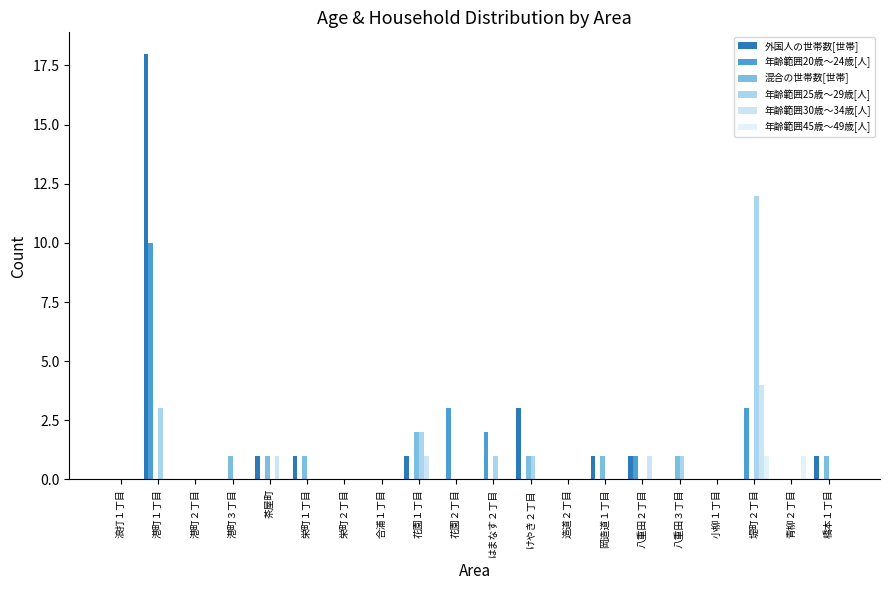

At which category is the sum across all series the highest?

港町１丁目